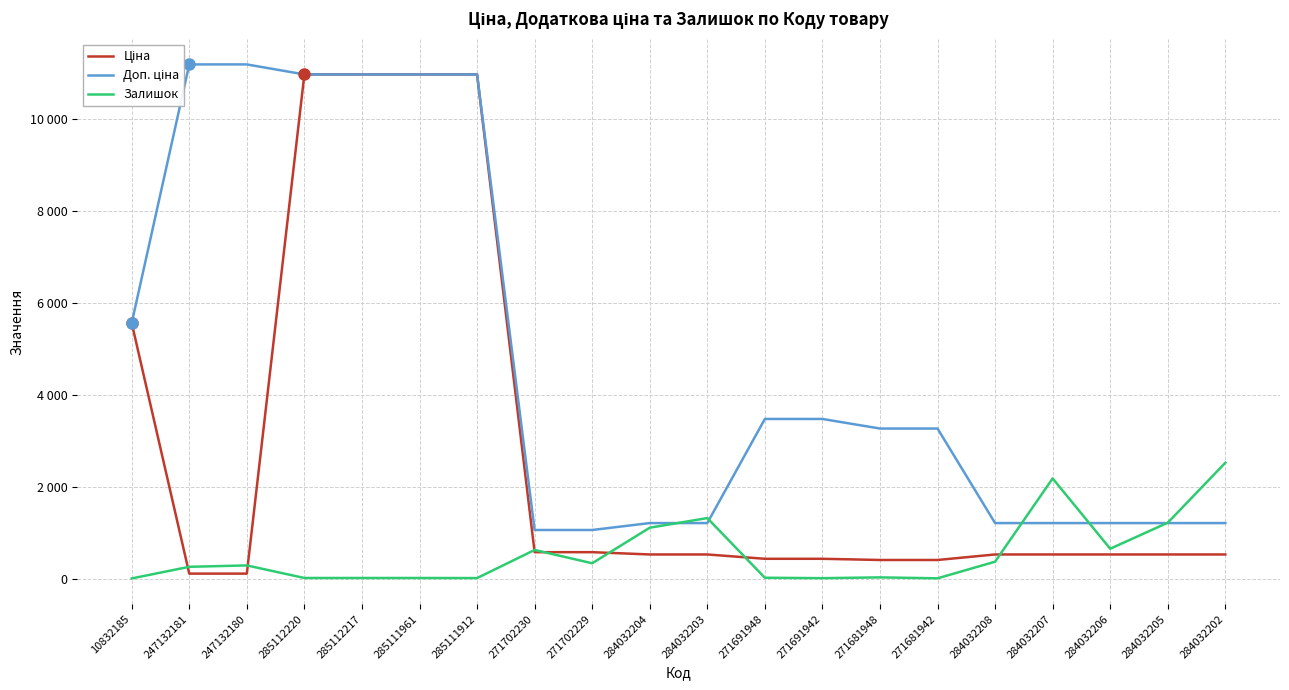

What is the difference between the Доп. ціна values at 247132180 and 285111912?

217.6